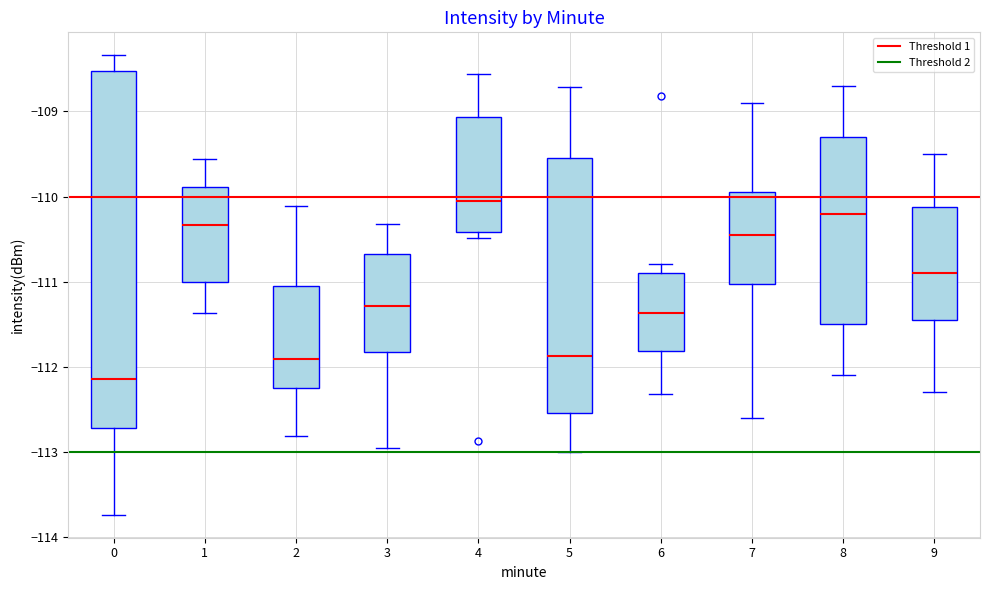

Where is the upper edge of the box at x = 2 on the y-axis? The values are not printed on the chart, so give them approximately, as read against the axis.

-111.0